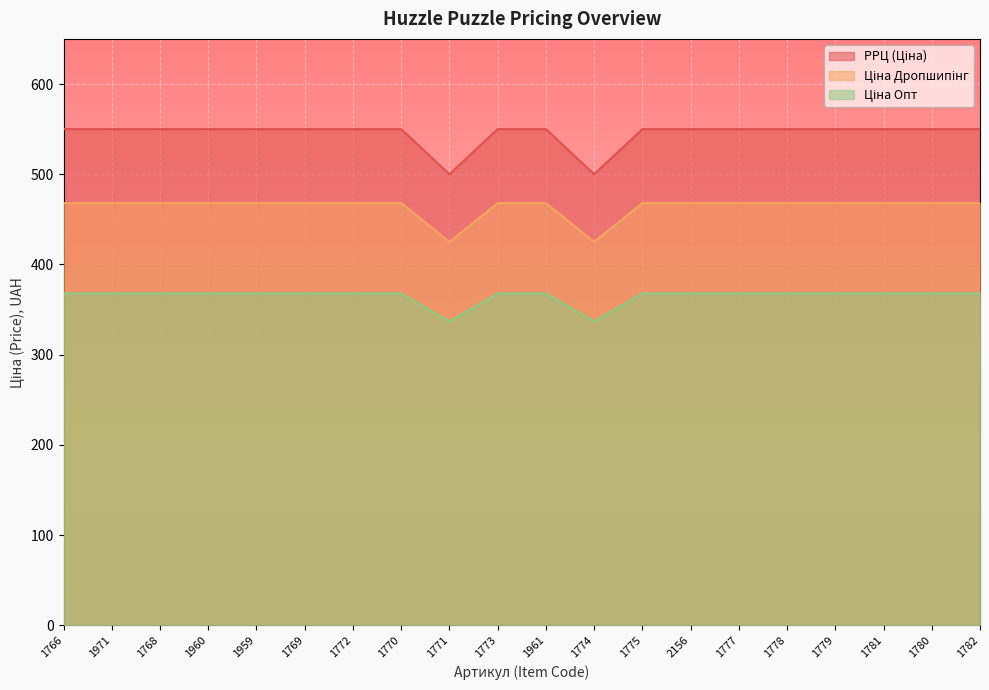

Between 1766 and 1773, which series saw the biggest shift?

РРЦ (Ціна)